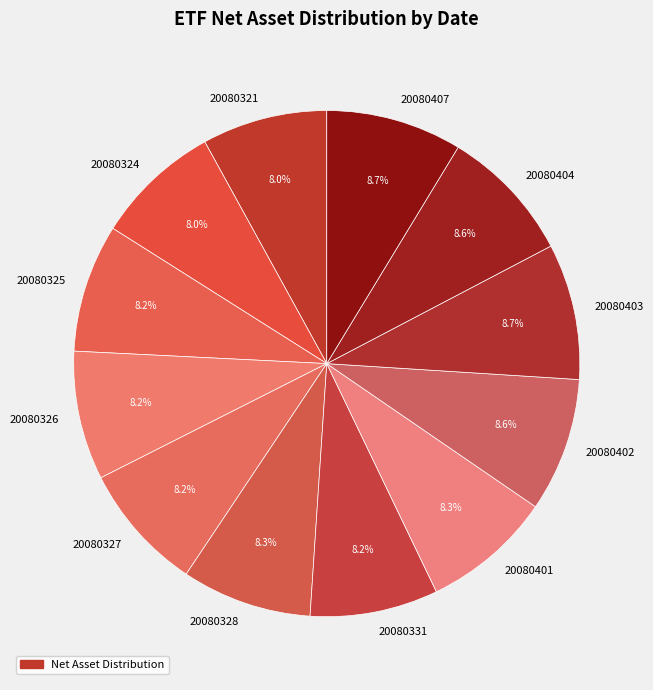

Approximately how many times larger is the value at 20080401 compared to 20080407?

1.0